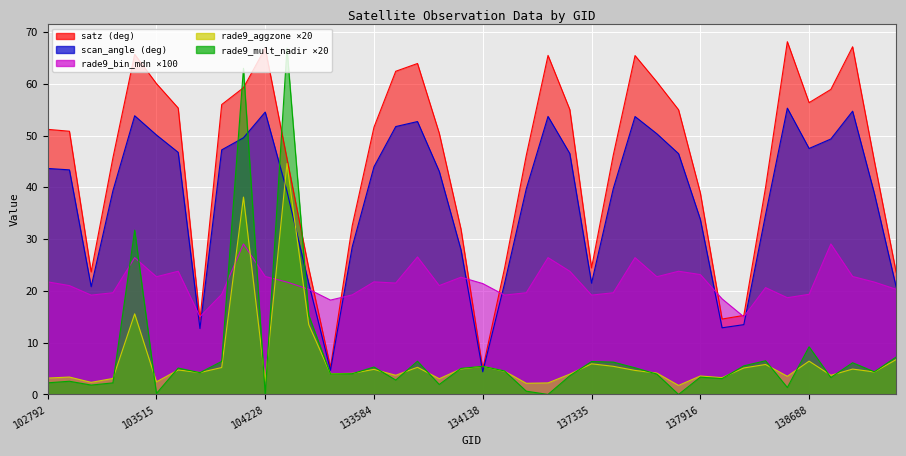

What is the average value of the rade9_mult_nadir_norm series?

7.9